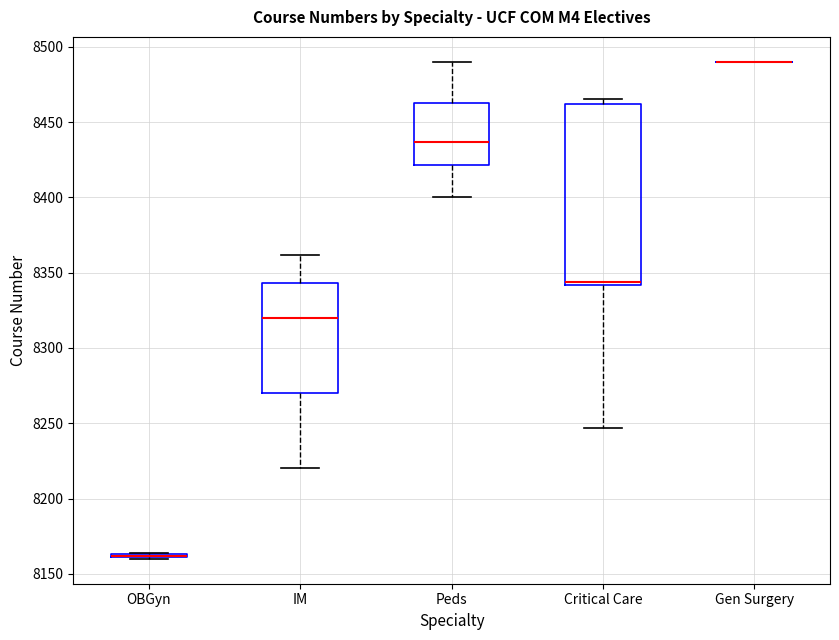

Reading left to right, read every box against the y-axis: the position of its median line, the range the box covers, and the ends of its whiskers. The values are not printed on the chart, so give them approximately, as read against the axis.

OBGyn: box collapsed to a line at 8160, whiskers 8160 to 8165
IM: median 8320, box 8270 to 8345, whiskers 8220 to 8360
Peds: median 8435, box 8420 to 8465, whiskers 8400 to 8490
Critical Care: median 8345, box 8340 to 8460, whiskers 8245 to 8465
Gen Surgery: box collapsed to a line at 8490, whiskers 8490 to 8490